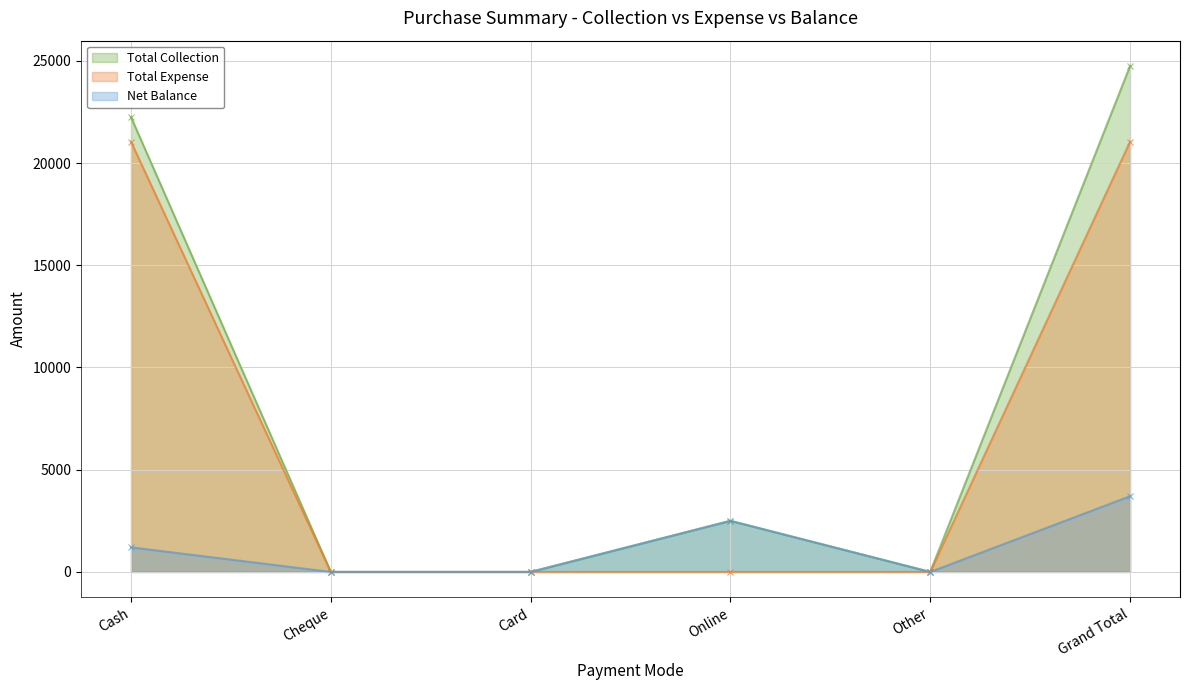

What are all the series names shown in the legend?

Total Collection, Total Expense, Net Balance